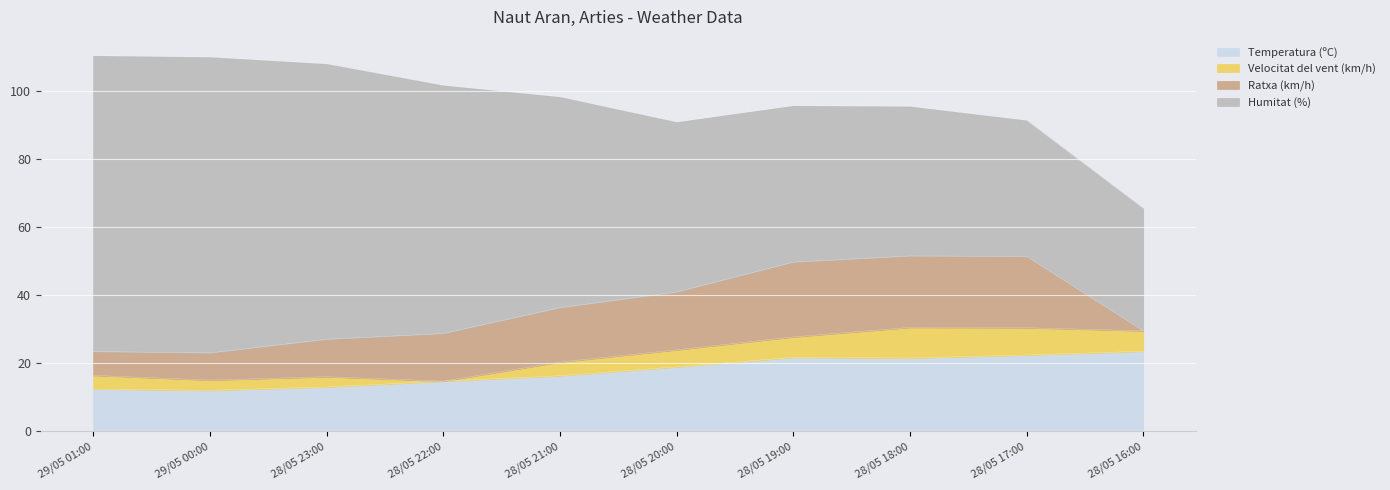

In Temperatura (ºC), how many points are lower than both neighbors (excluding endpoints)?

2